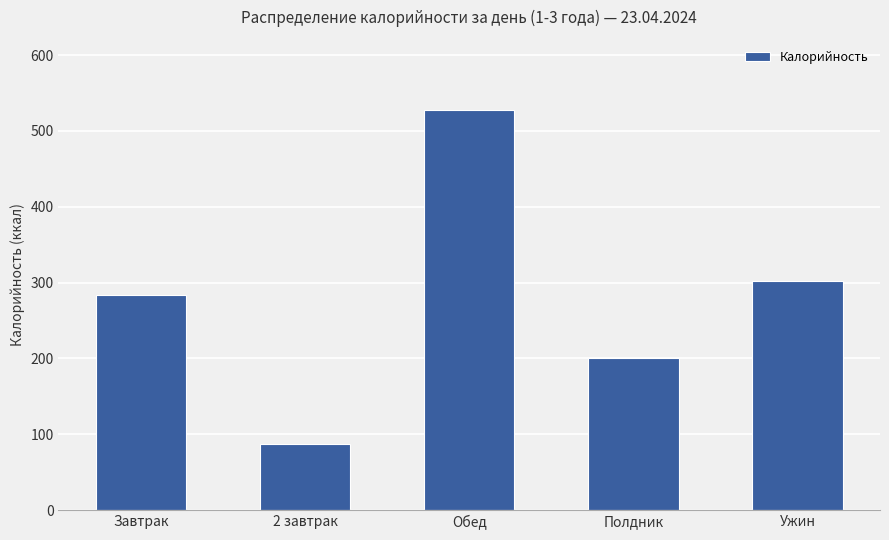

What is the difference between the values at Обед and Полдник?

328